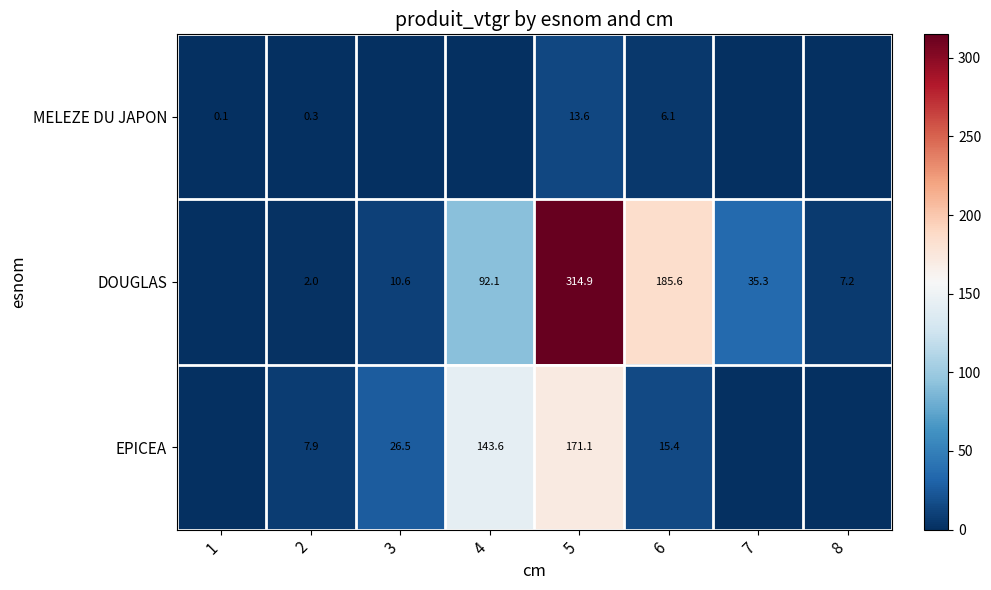

How many distinct data groups are displayed?

3